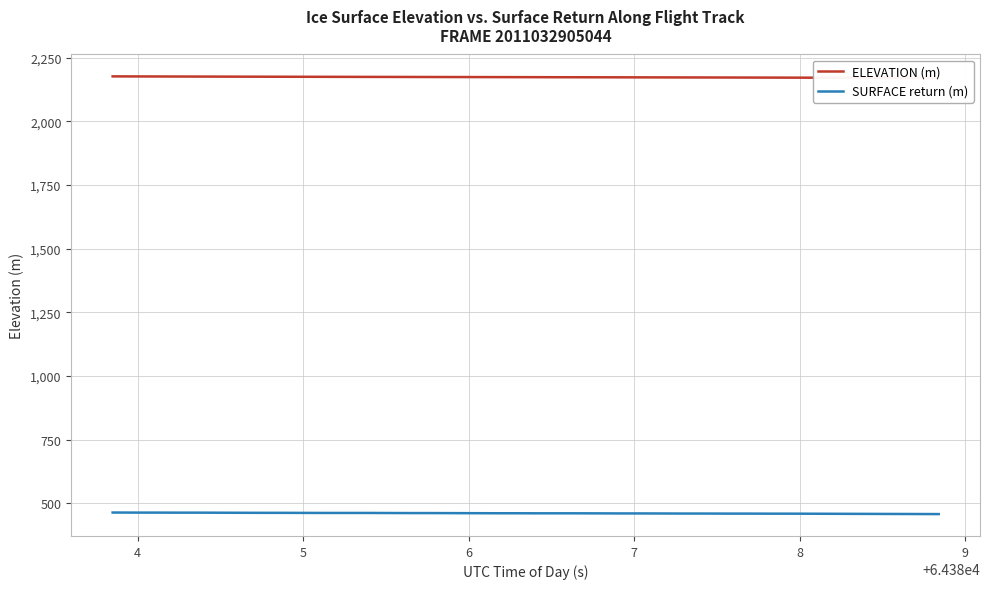

What is the lowest value of the SURFACE return (m) series?

457.1